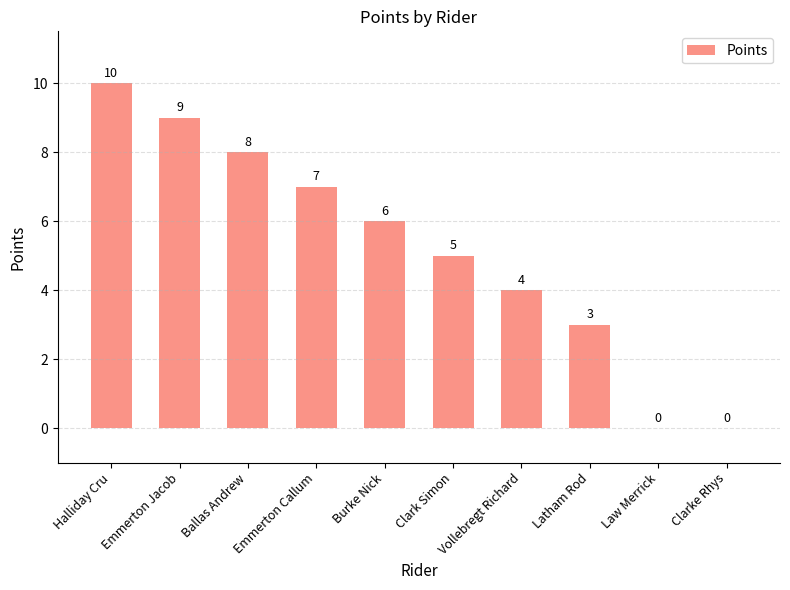

Reading left to right, extract all data points from this chart.

Halliday Cru=10	Emmerton Jacob=9	Ballas Andrew=8	Emmerton Callum=7	Burke Nick=6	Clark Simon=5	Vollebregt Richard=4	Latham Rod=3	Law Merrick=0	Clarke Rhys=0